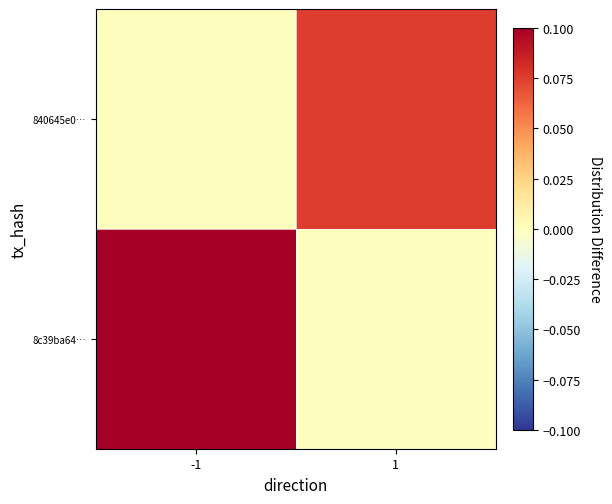

Between -1 and 1, which is larger?

-1